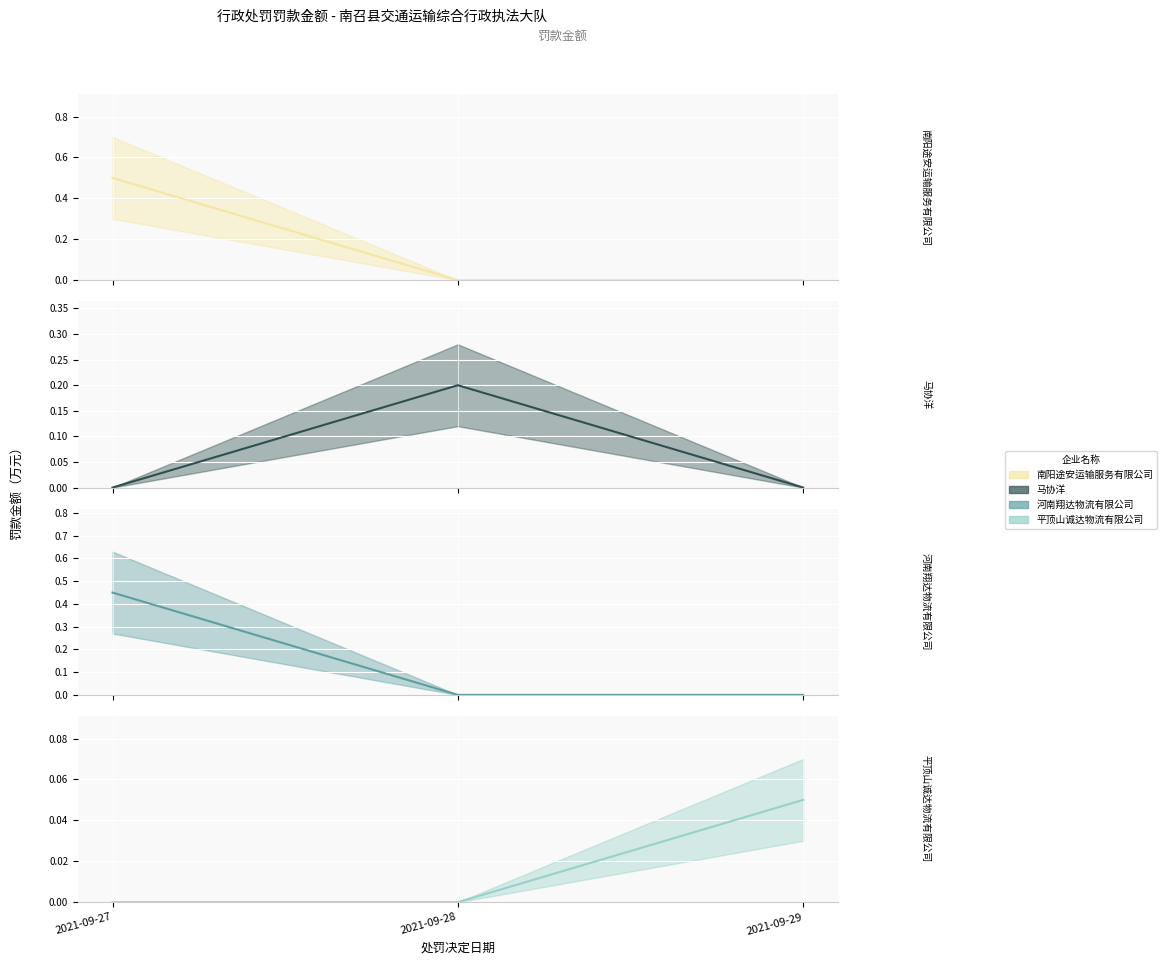

What is the average value of the 南阳途安运输服务有限公司 series?

0.2